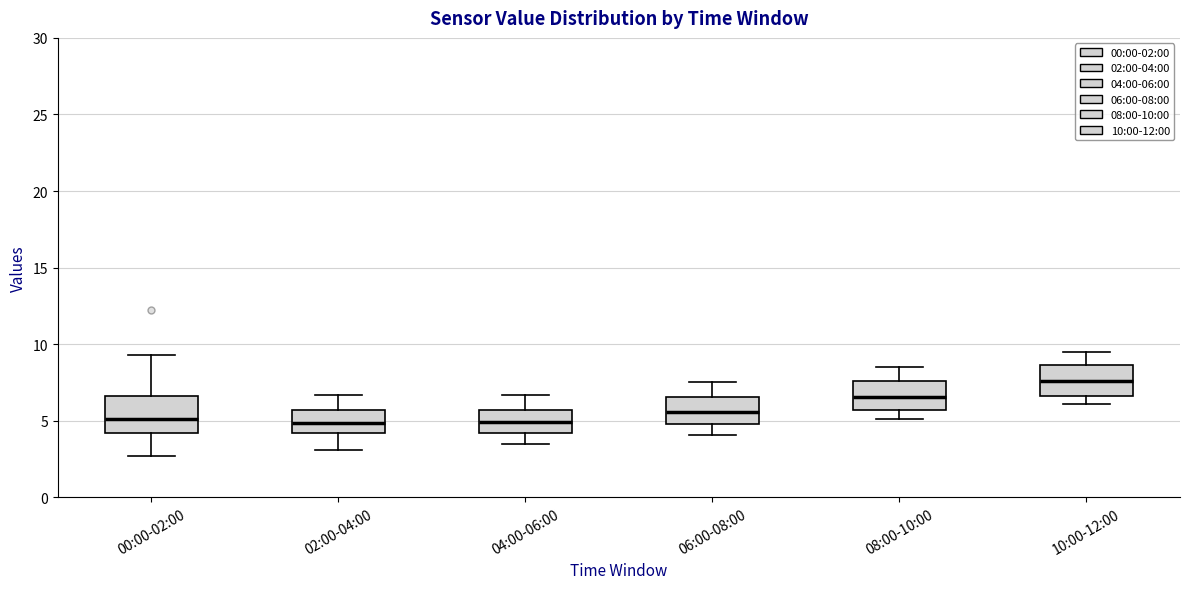

Which box's median line is the highest?

10:00-12:00